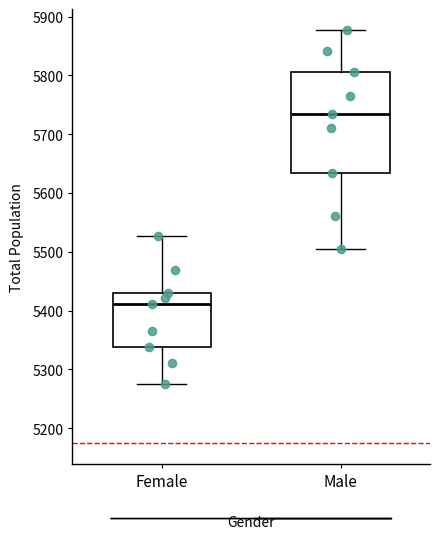

Which box's median line is the highest?

Male